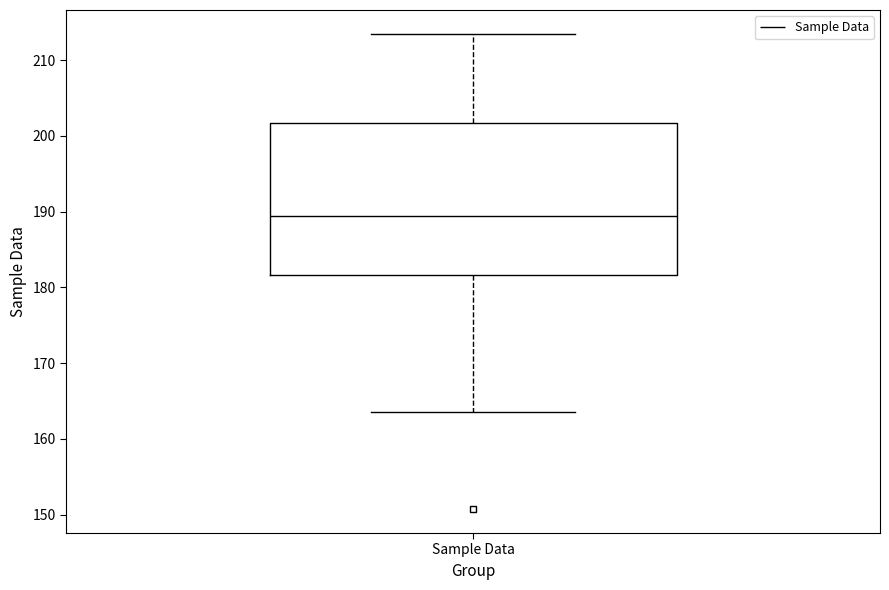

Where does the upper whisker of the box for Sample Data end on the y-axis? The values are not printed on the chart, so give them approximately, as read against the axis.

213